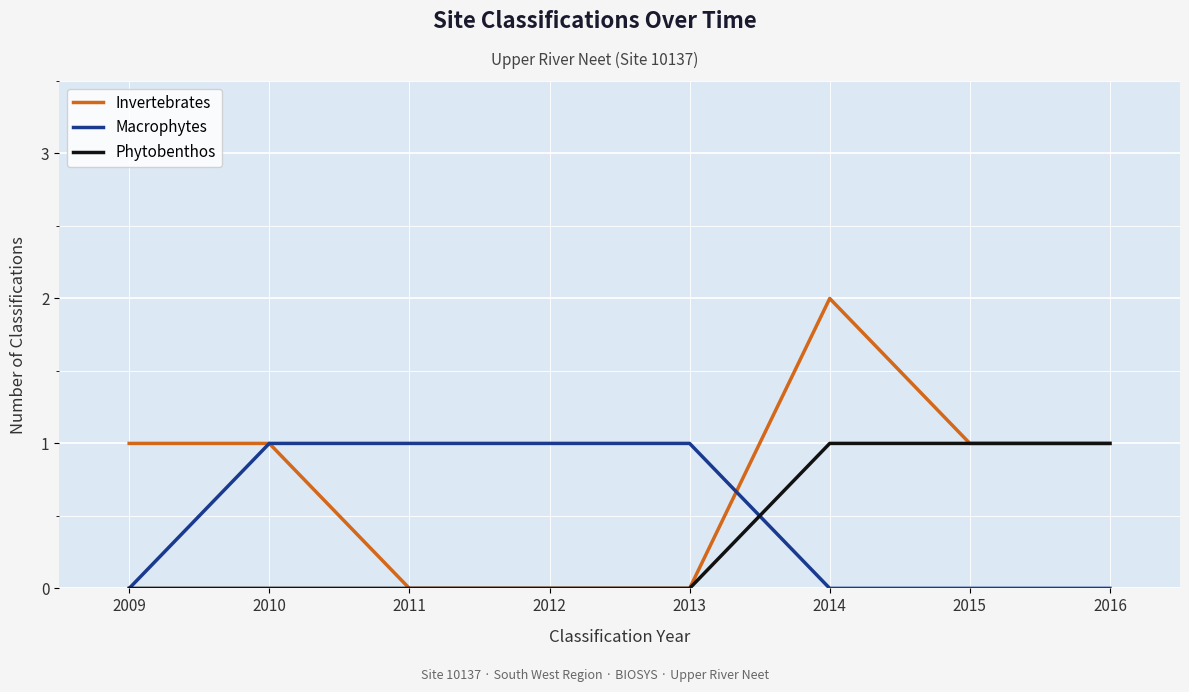

Which series has the widest spread of values?

Invertebrates